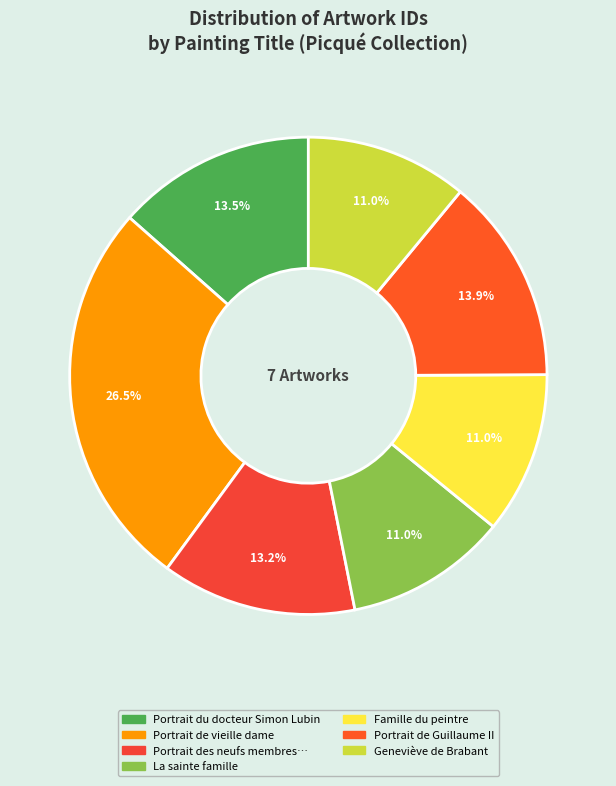

Which slice is the smallest?

Famille du peintre